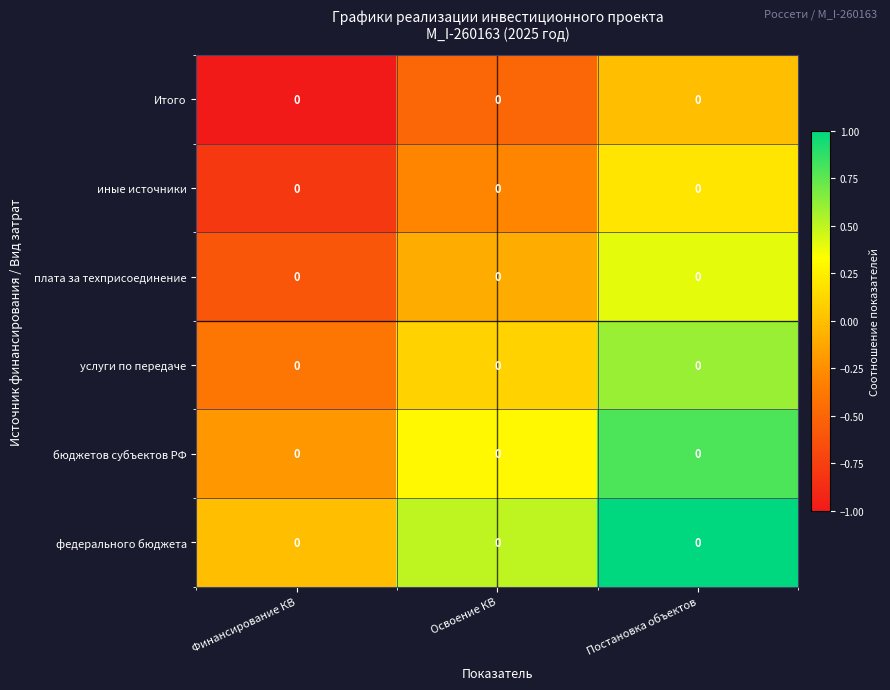

At how many categories does at least one series exceed 0?

2